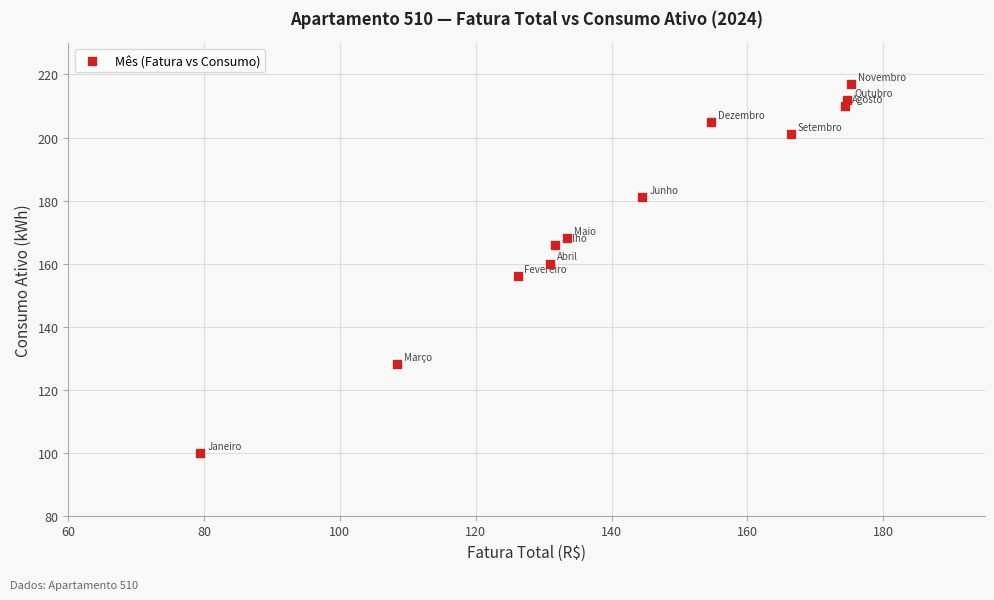

What is the average Y value?

175